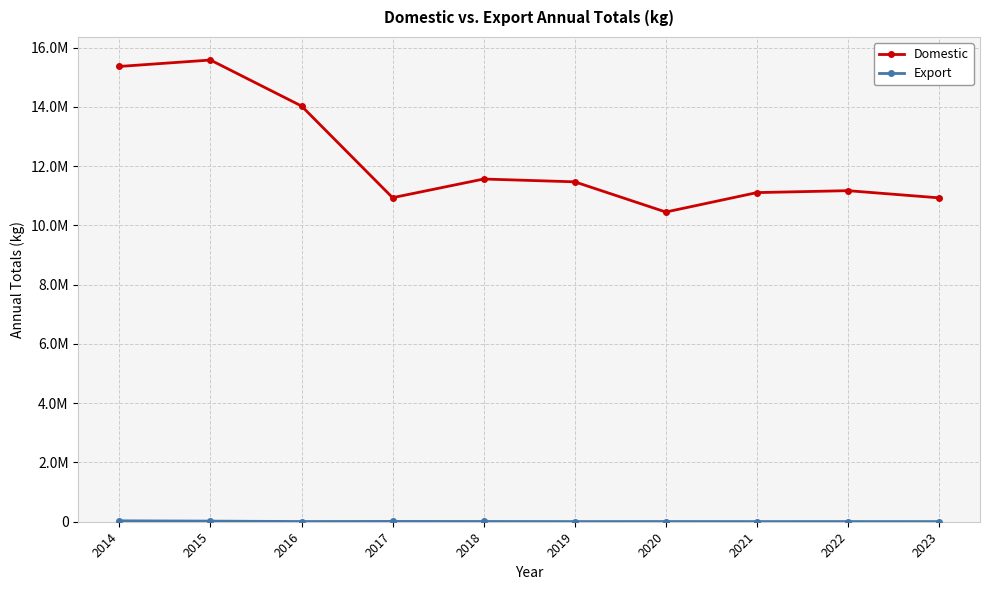

At which category does Export reach its first local valley?

2016